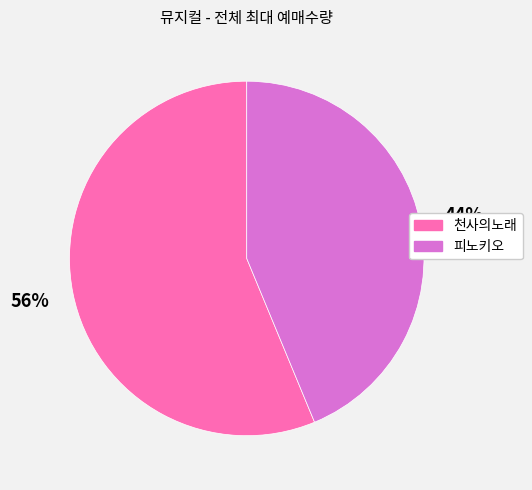

True or false: 천사의노래 accounts for 56% of the total.

True